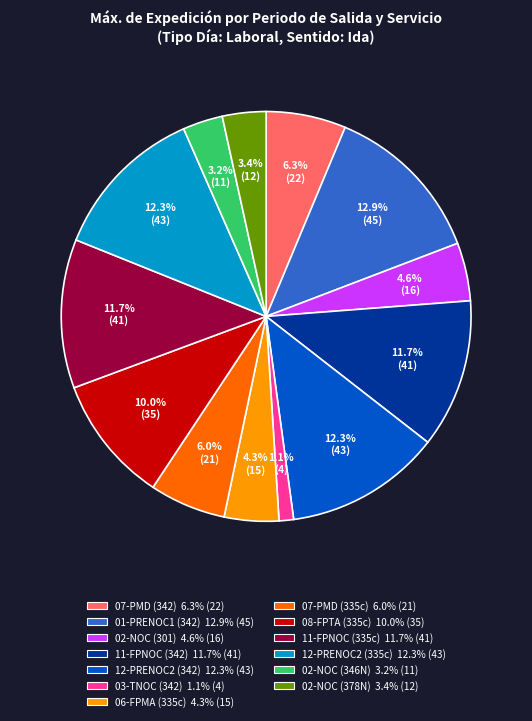

Which slice is the largest?

01-PRENOC1 (342)